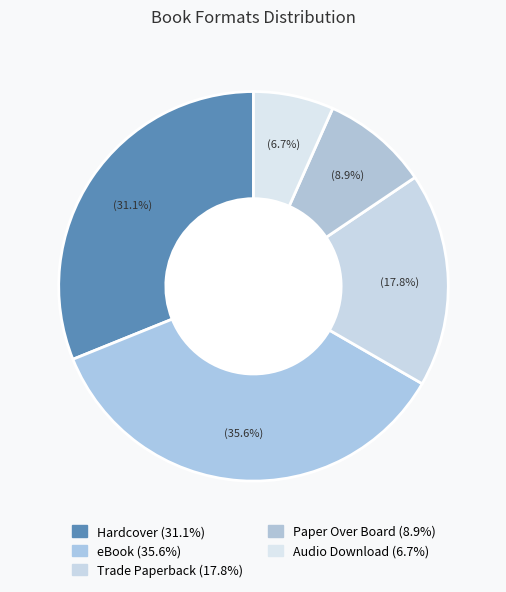

Rank the categories by value from lowest to highest.

Audio Download, Paper Over Board, Trade Paperback, Hardcover, eBook